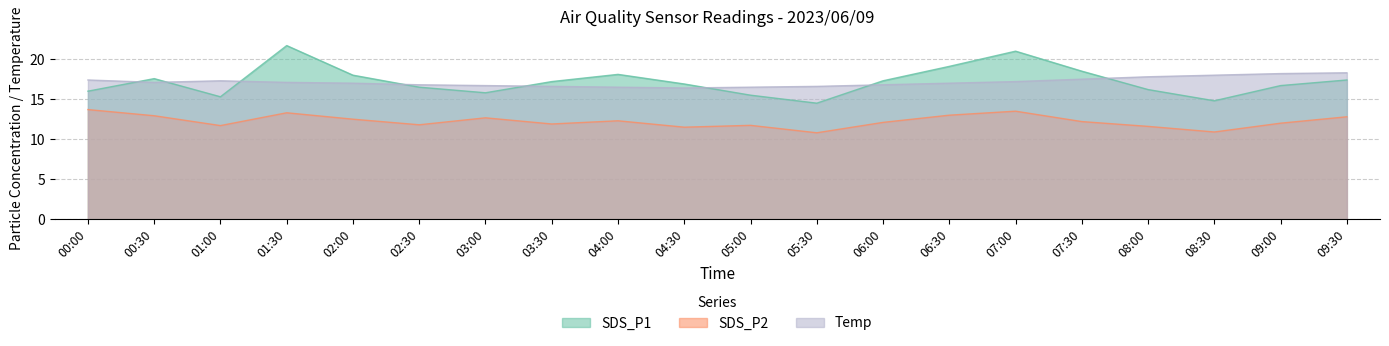

How many lines are shown in the chart?

3